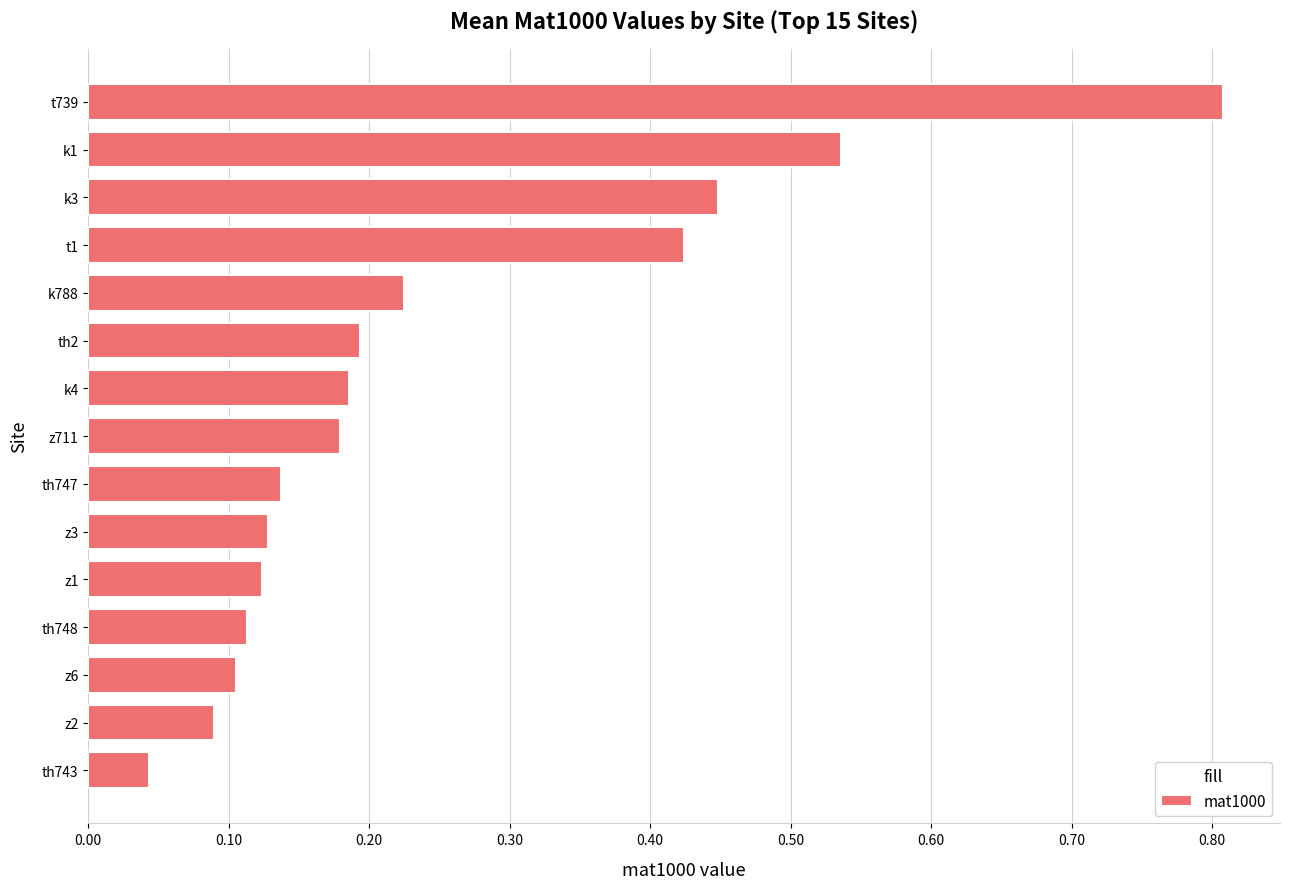

Which category has the highest value across all series?

t739